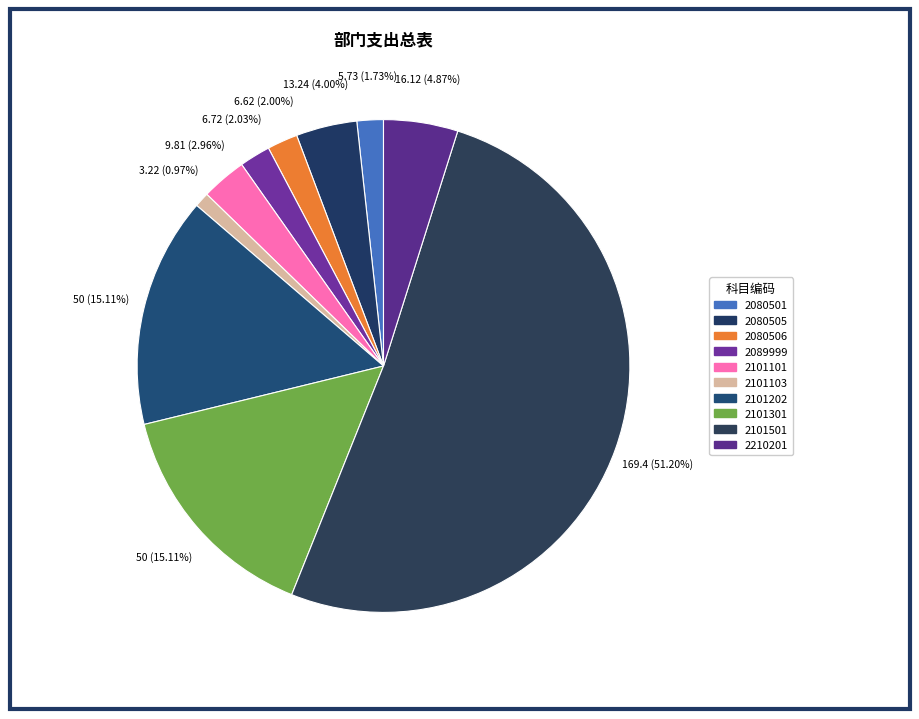

True or false: 2101103 accounts for 1% of the total.

True